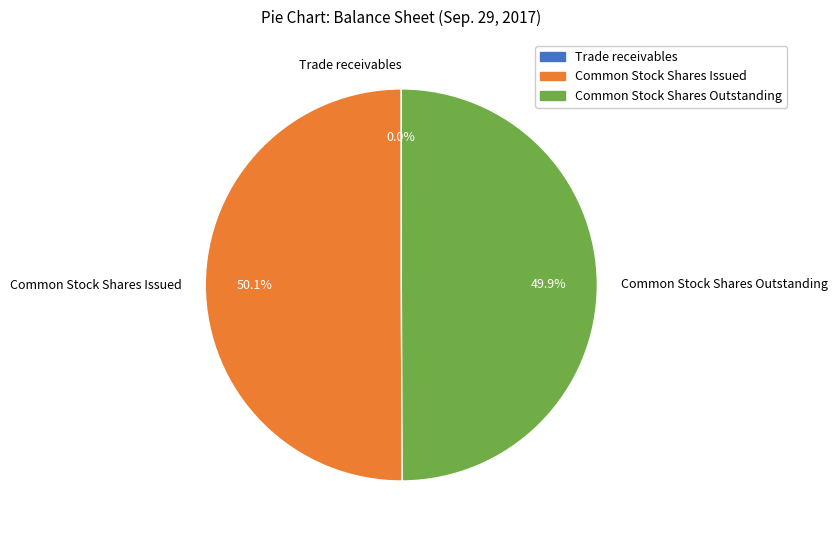

Approximately how many times larger is the value at Common Stock Shares Outstanding compared to Common Stock Shares Issued?

1.0